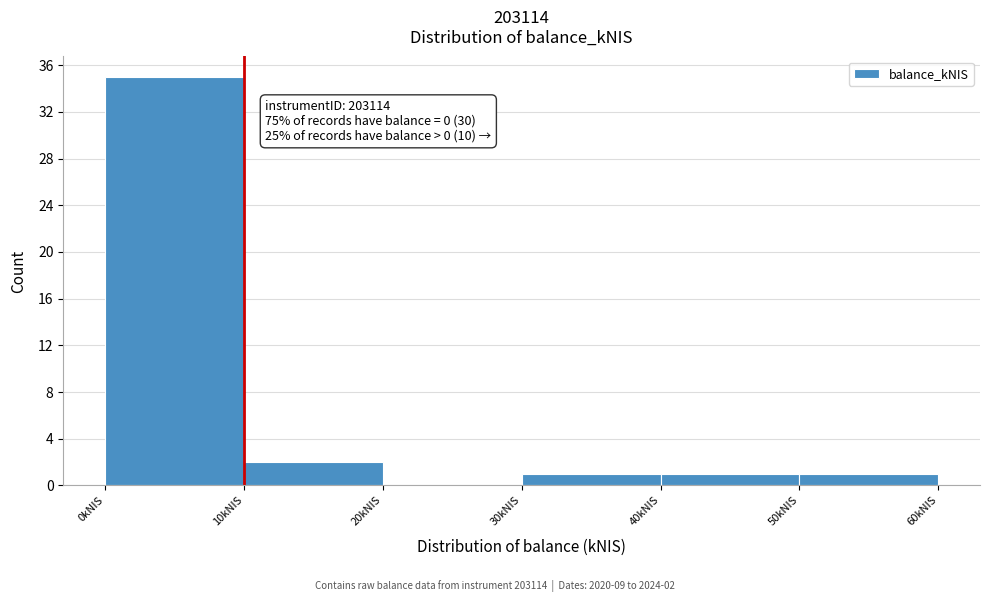

Over which range of the x-axis is the bar tallest?

0 to 10